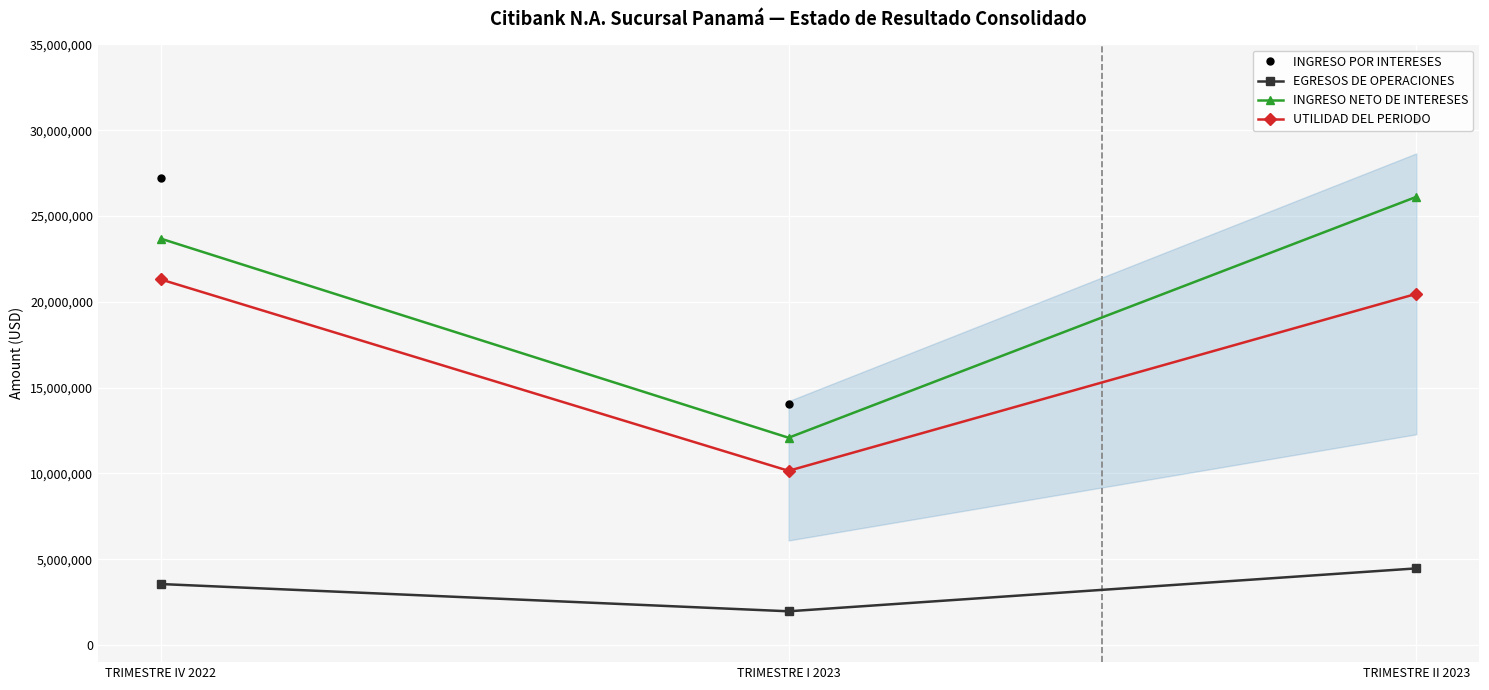

What is the maximum value for UTILIDAD DEL PERIODO?

21304909.6